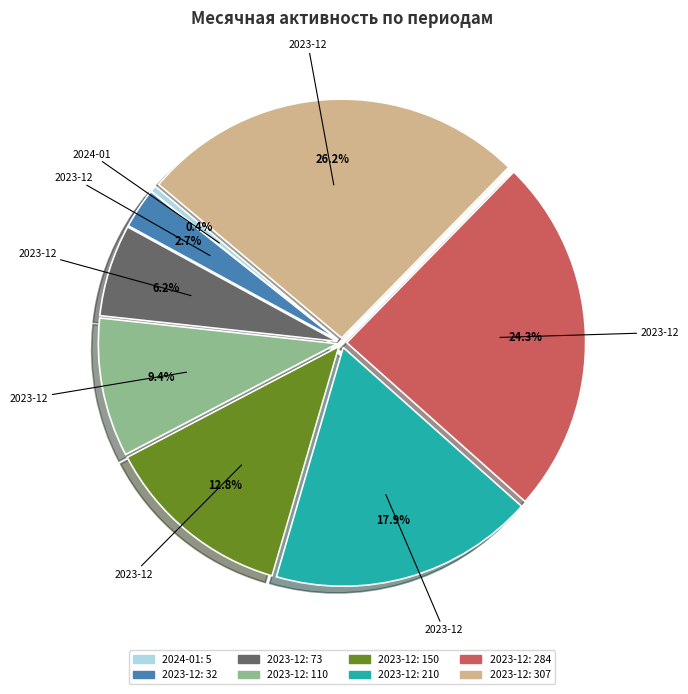

Does any single category account for the majority?

No